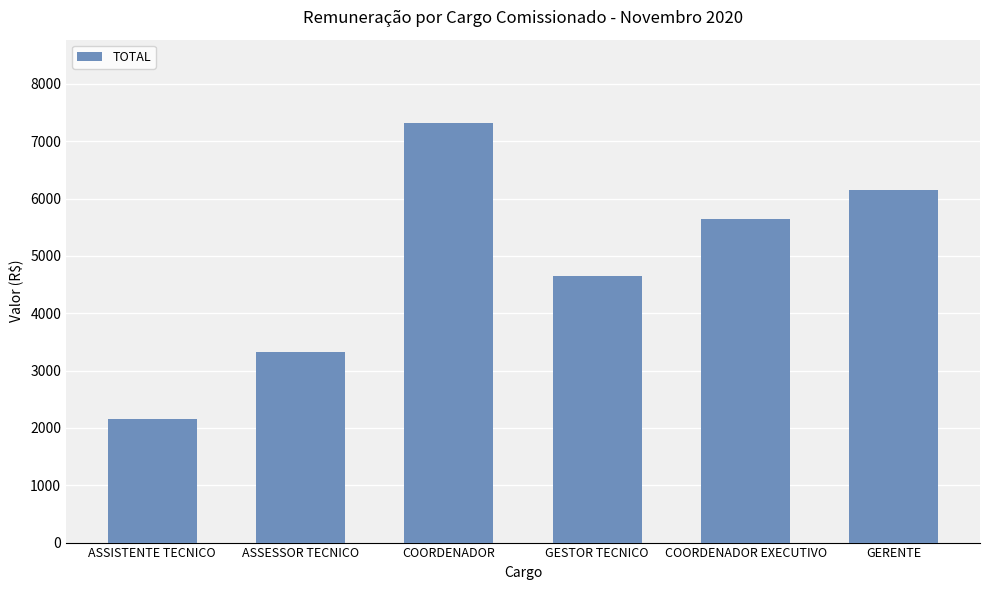

What is the maximum value shown in the chart?

7308.9